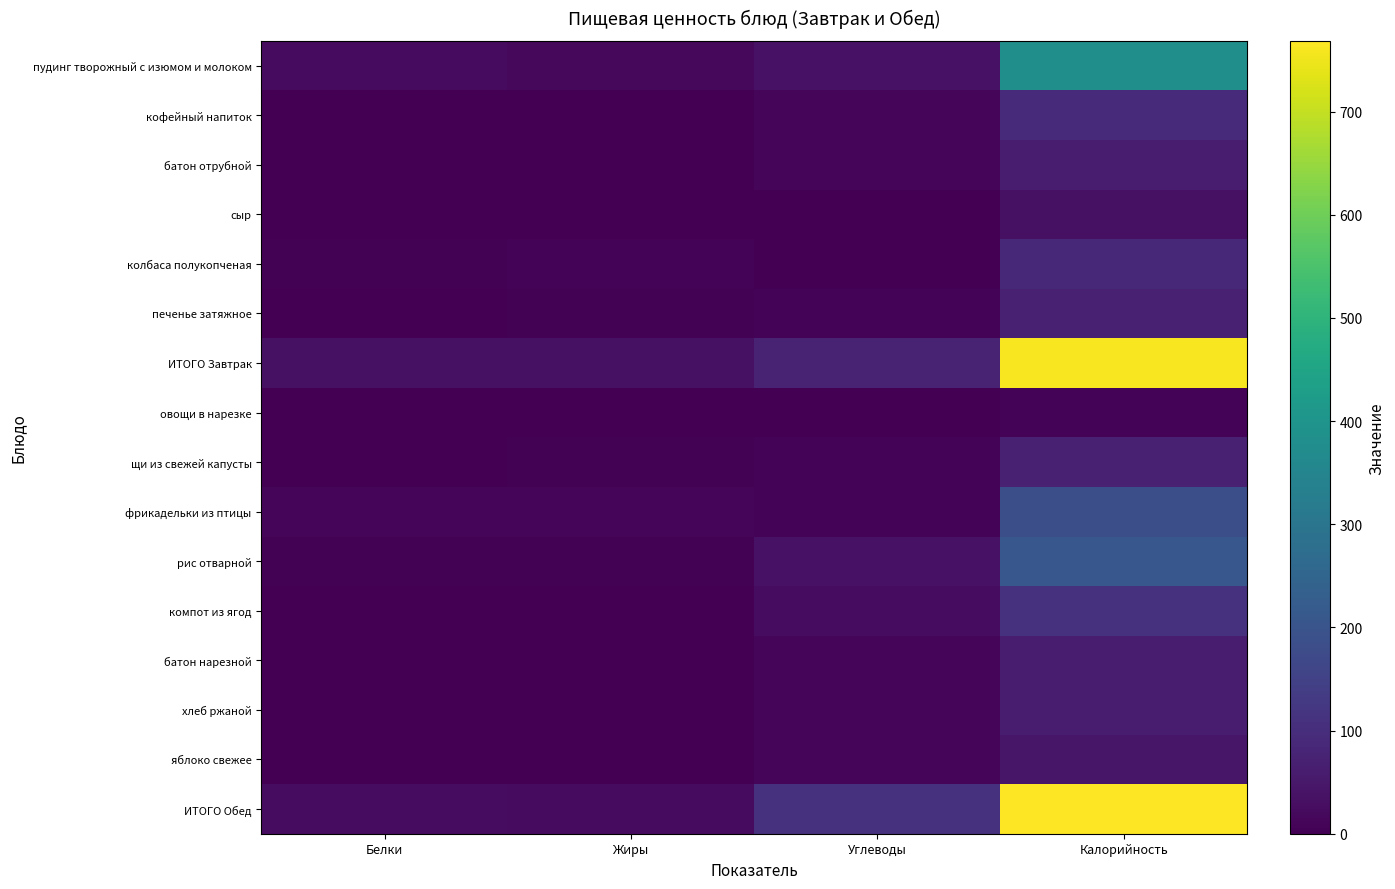

Reading right to left, transcribe all the data shown in this chart.

пудинг творожный с изюмом и молоком: Калорийность=383.6	Углеводы=36.3	Жиры=16.2	Белки=22.9
кофейный напиток: Калорийность=90.5	Углеводы=14.4	Жиры=2.4	Белки=2.9
батон отрубной: Калорийность=63.0	Углеводы=11.7	Жиры=0.6	Белки=2.1
сыр: Калорийность=36.0	Углеводы=0.0	Жиры=3.0	Белки=2.3
колбаса полукопченая: Калорийность=84.7	Углеводы=0.1	Жиры=8.0	Белки=4.5
печенье затяжное: Калорийность=69.6	Углеводы=7.7	Жиры=3.7	Белки=0.4
ИТОГО Завтрак: Калорийность=760.2	Углеводы=75.7	Жиры=34.7	Белки=35.8
овощи в нарезке: Калорийность=7.2	Углеводы=1.1	Жиры=0.1	Белки=0.4
щи из свежей капусты: Калорийность=71.8	Углеводы=6.3	Жиры=4.0	Белки=1.4
фрикадельки из птицы: Калорийность=185.4	Углеводы=7.2	Жиры=11.9	Белки=12.3
рис отварной: Калорийность=209.7	Углеводы=36.7	Жиры=5.4	Белки=3.6
компот из ягод: Калорийность=110.3	Углеводы=26.0	Жиры=0.8	Белки=0.5
батон нарезной: Калорийность=57.2	Углеводы=10.3	Жиры=0.6	Белки=1.5
хлеб ржаной: Калорийность=63.0	Углеводы=11.7	Жиры=0.6	Белки=2.1
яблоко свежее: Калорийность=47.0	Углеводы=9.8	Жиры=0.4	Белки=0.4
ИТОГО Обед: Калорийность=768.6	Углеводы=109.1	Жиры=23.9	Белки=25.8